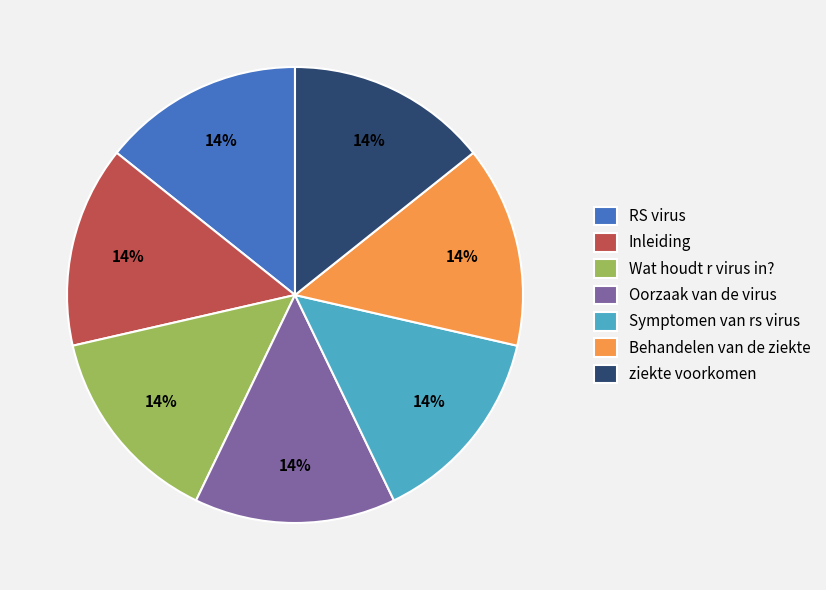

The Symptomen van rs virus slice represents 8% of the pie. True or false?

False